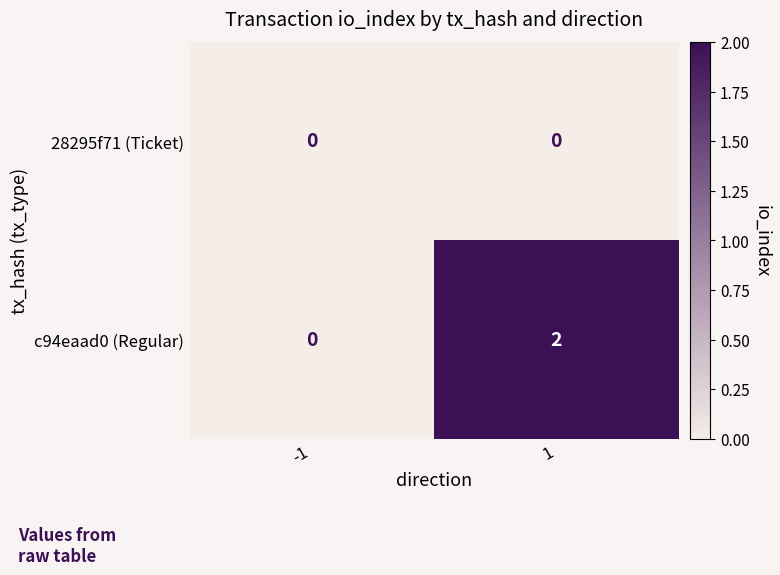

Reading left to right, list all the values displayed in this chart.

28295f71 (Ticket): -1=0	1=0
c94eaad0 (Regular): -1=0	1=2